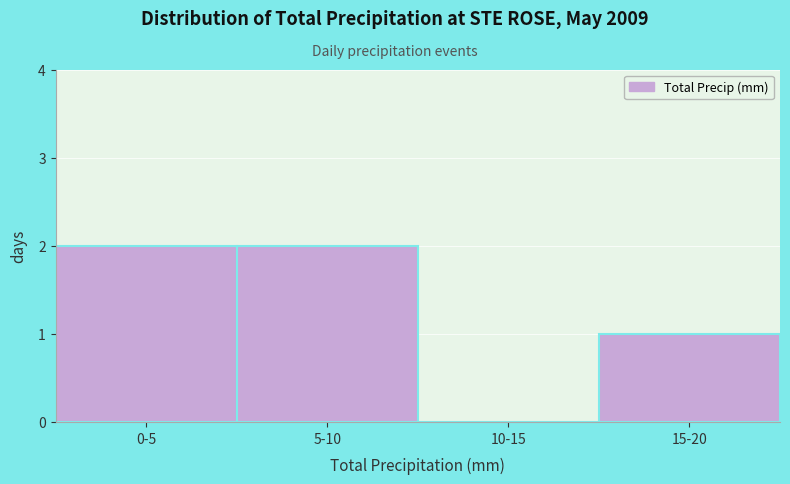

Reading right to left, extract all data points from this chart.

15-20=1	10-15=0	5-10=2	0-5=2